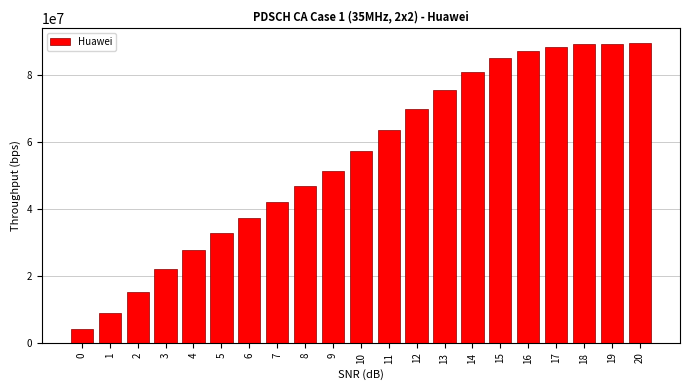

Read the value at 4.

27727761.6